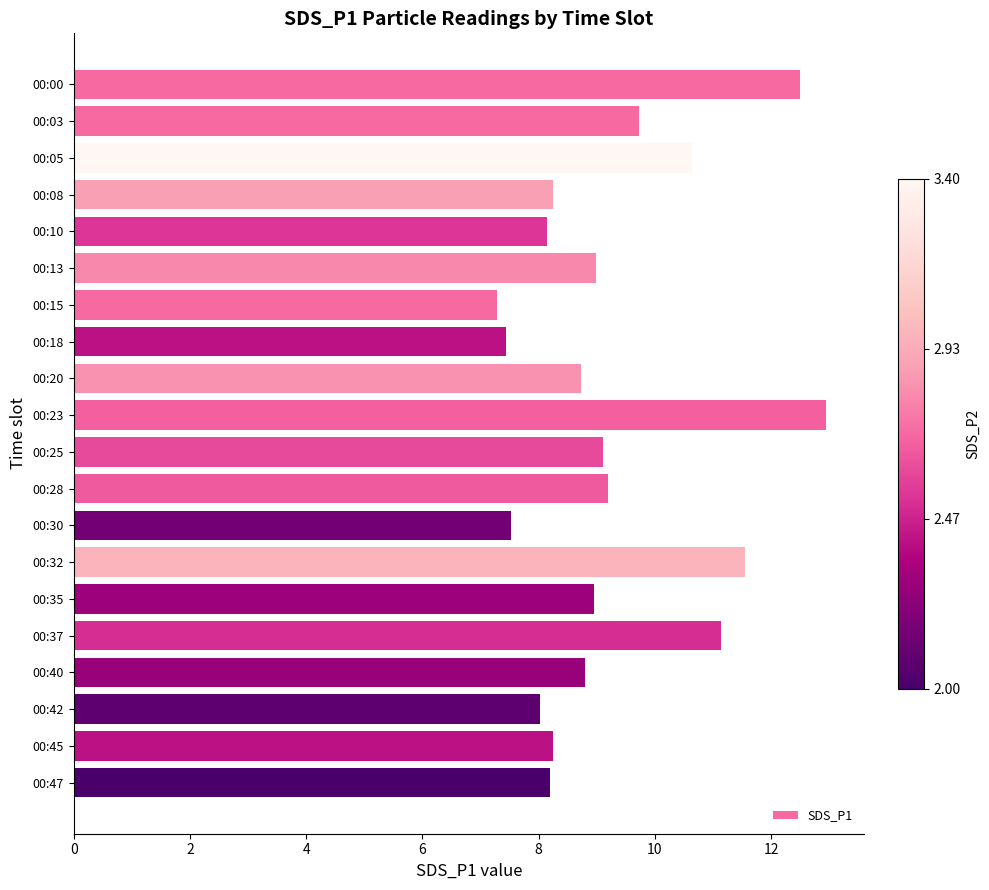

Count the number of data series in this chart.

1